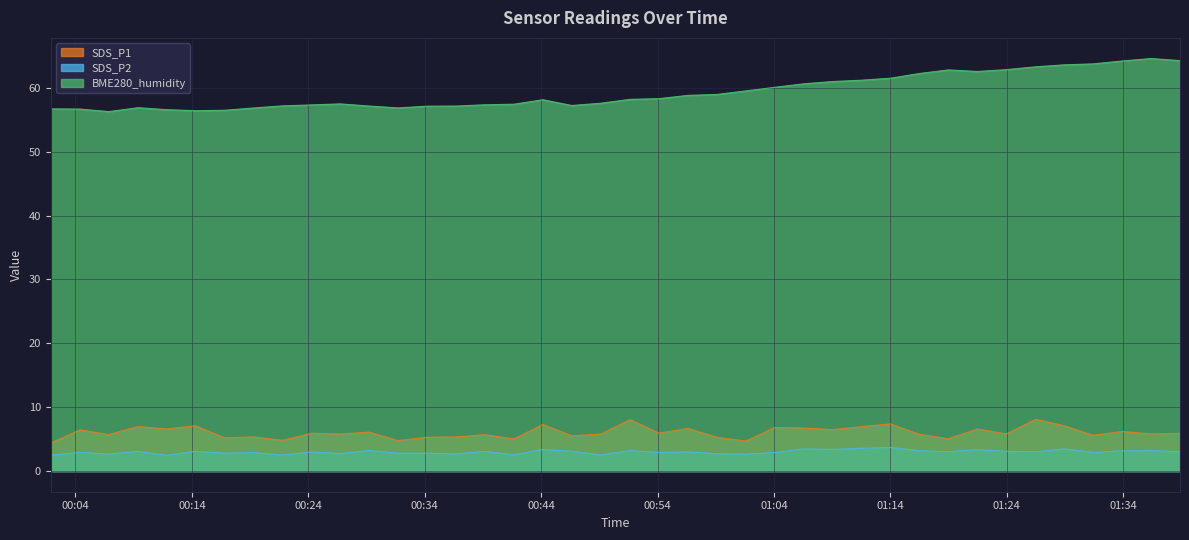

What are all the series names shown in the legend?

SDS_P1, SDS_P2, BME280_humidity